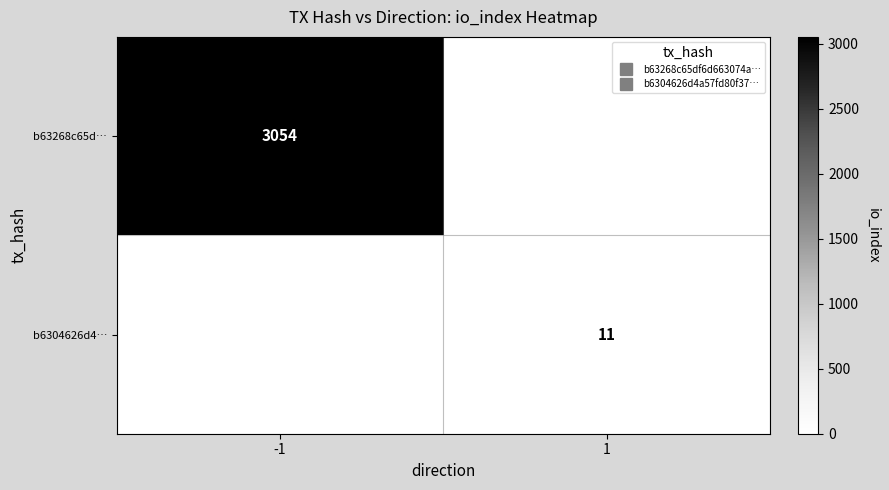

What is the average value of the b6304626d4… series?

6